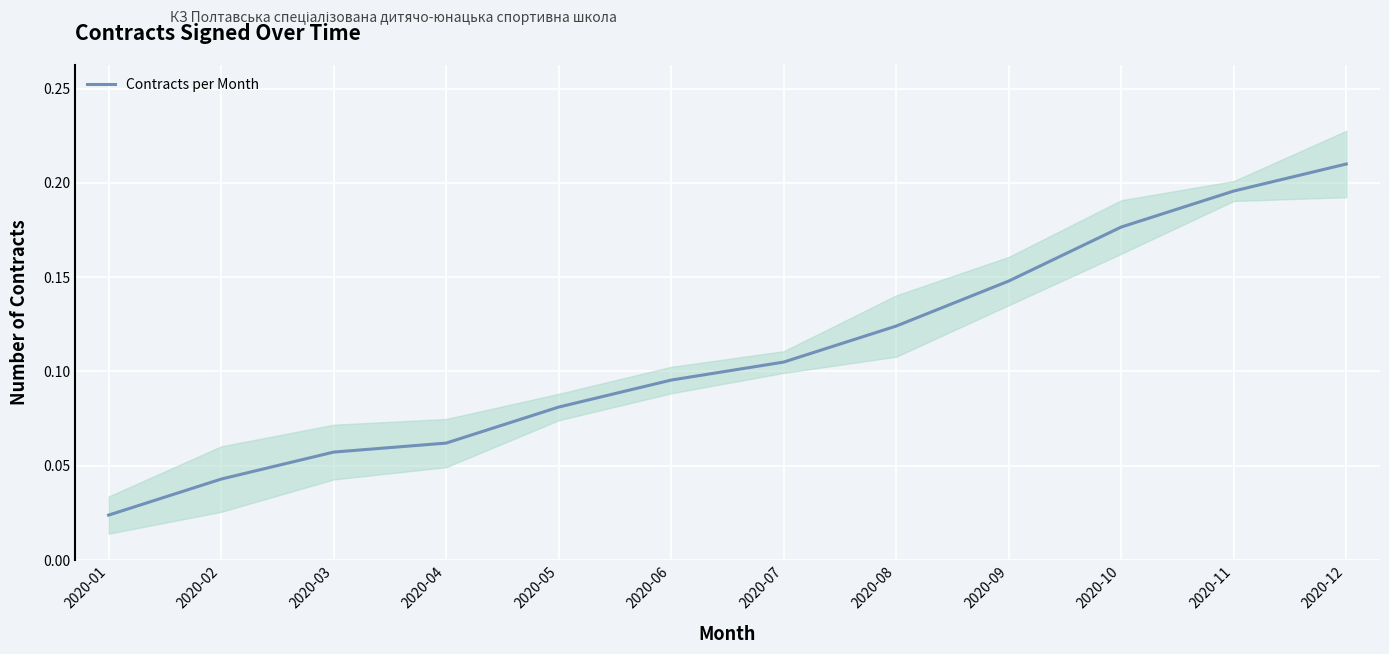

Count the values in the range 0 to 1.

12